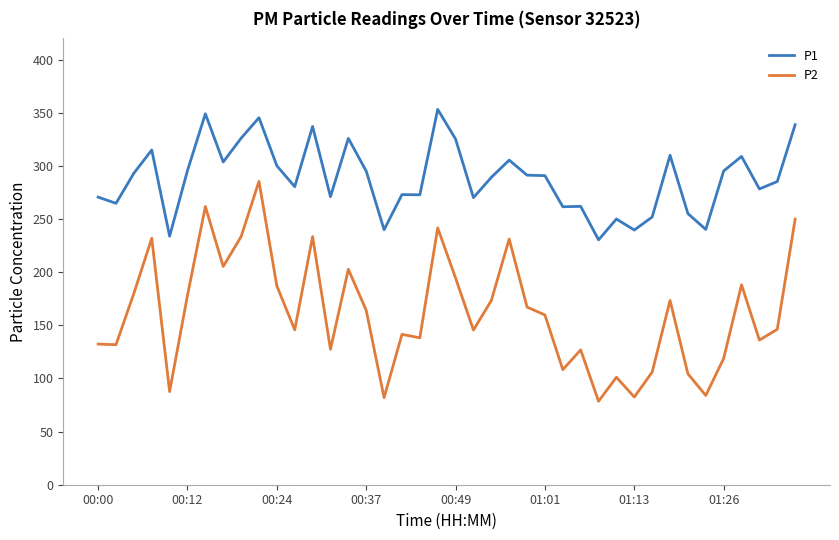

Which series has the largest range (max minus min)?

P2